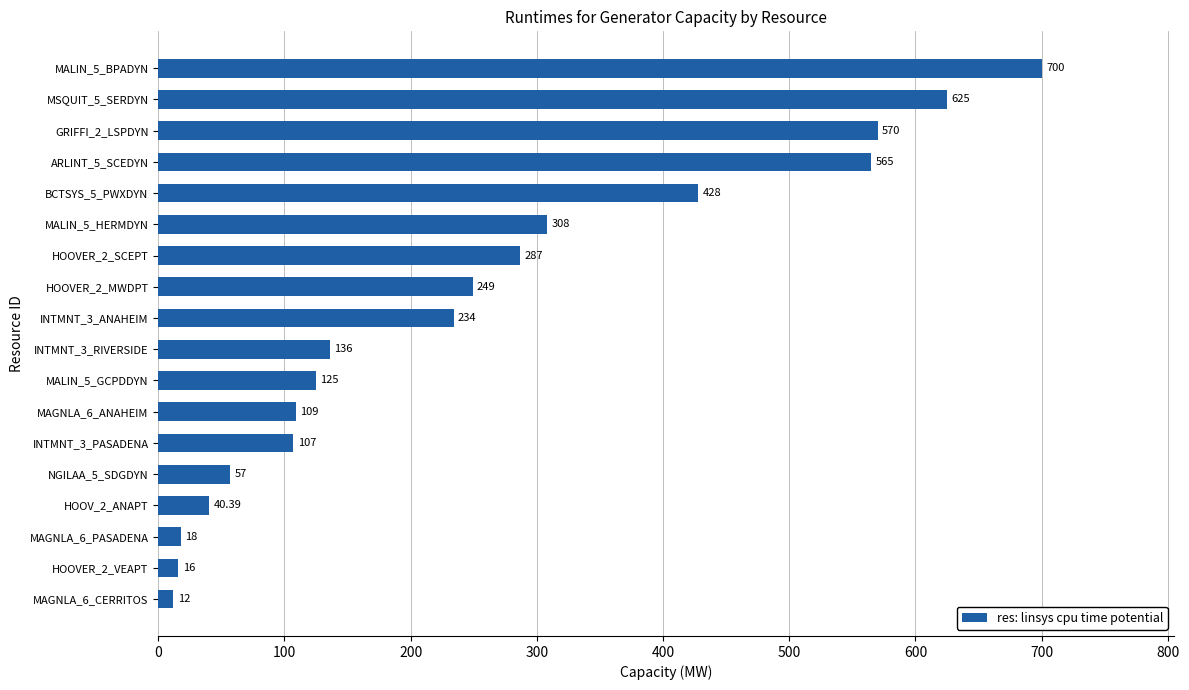

Are the bars horizontal?

Yes